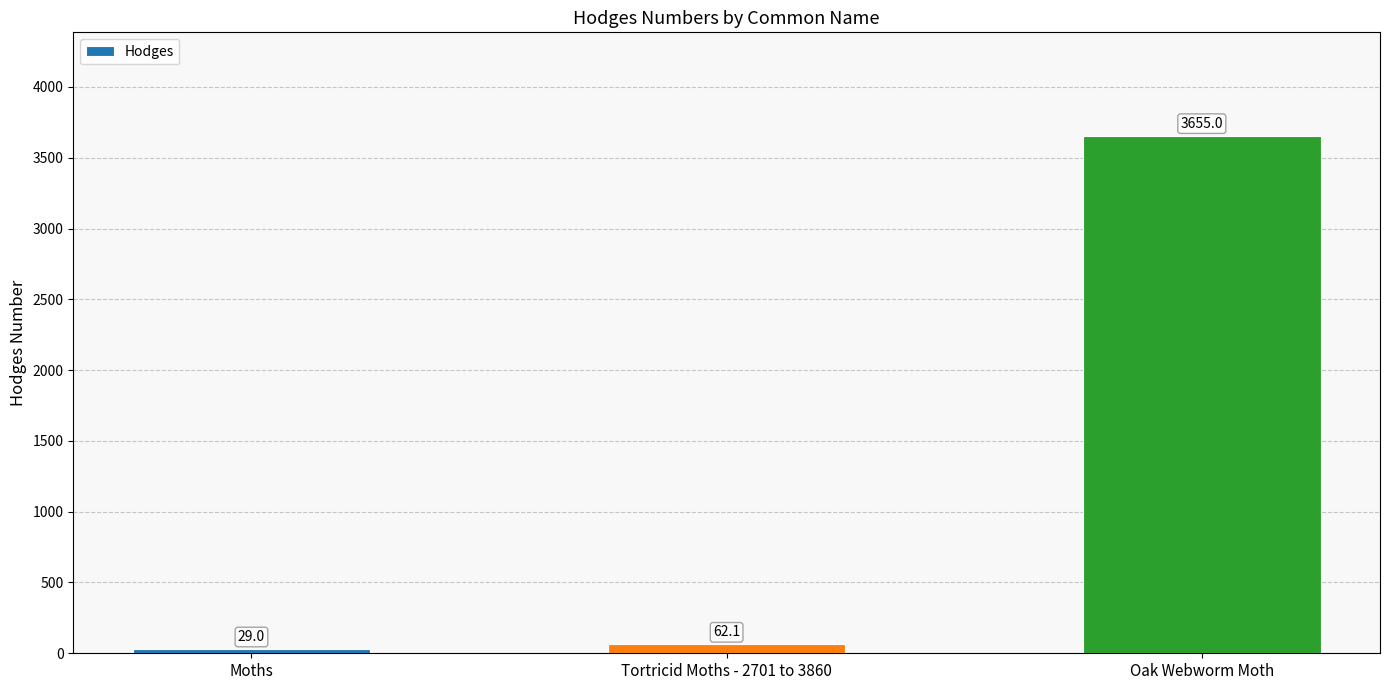

At which category does the chart reach its peak across all series?

Oak Webworm Moth